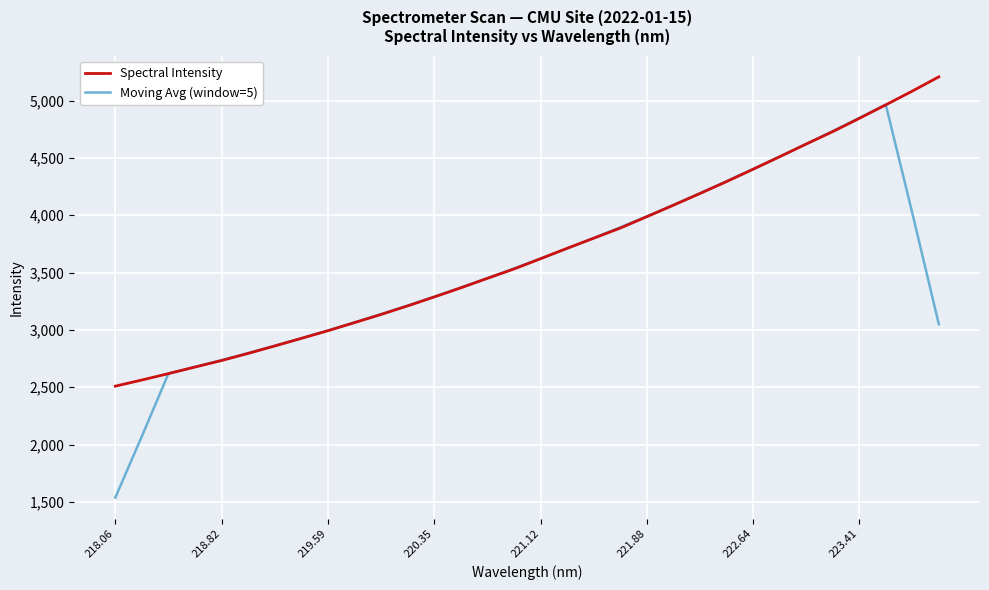

True or false: Spectral Intensity has more than 1 interior local peaks.

False